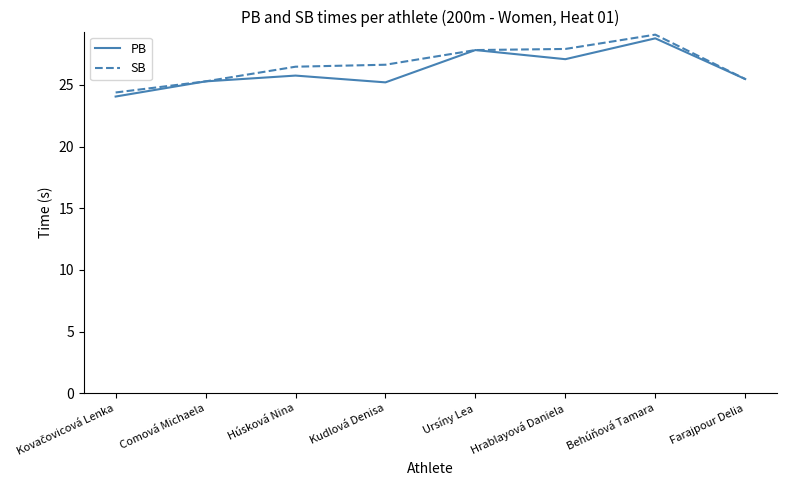

At which category is the sum across all series the highest?

Behúňová Tamara